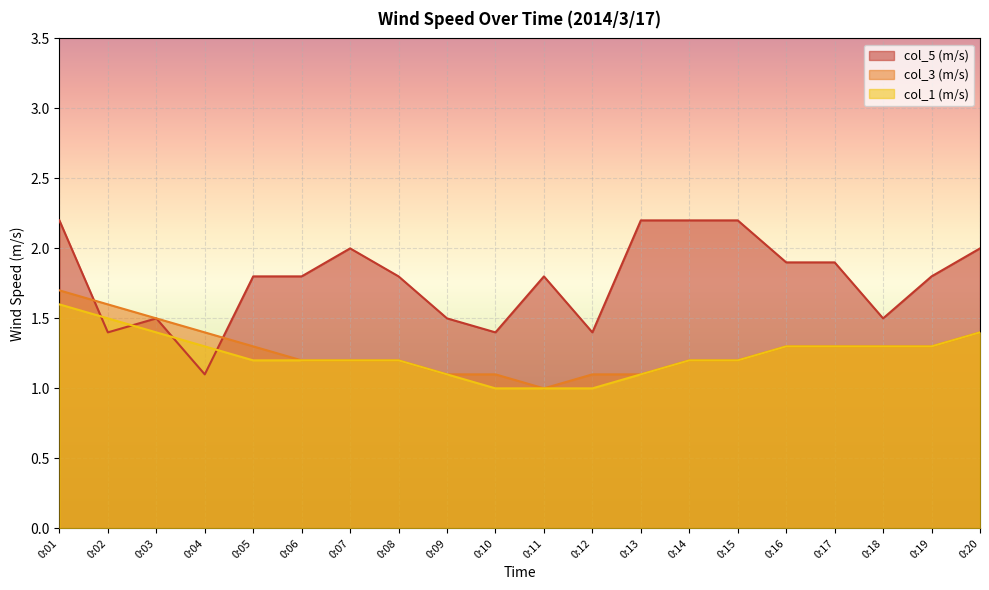

True or false: col_5 (m/s) has a value of 1.4 at 0:02.

True